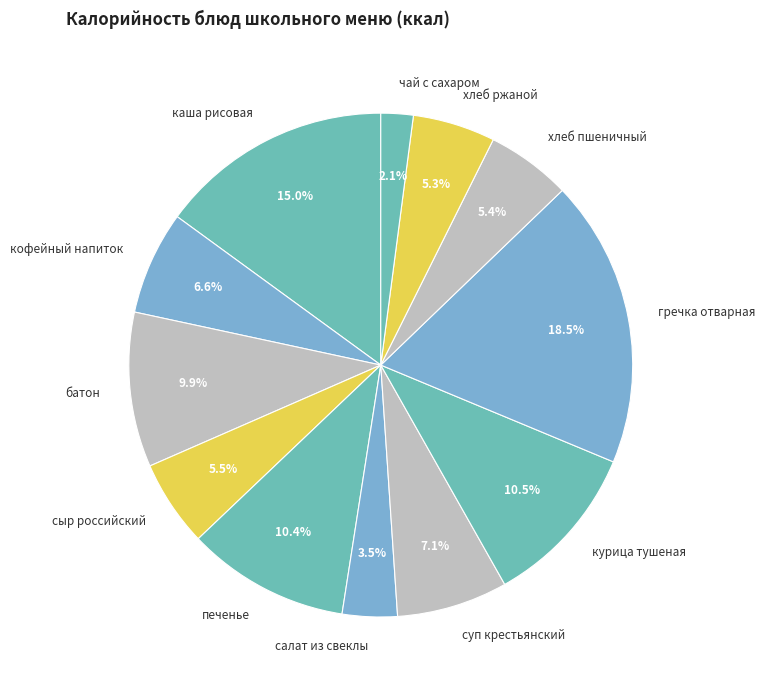

Approximately how many times larger is the value at салат из свеклы compared to суп крестьянский?

0.5